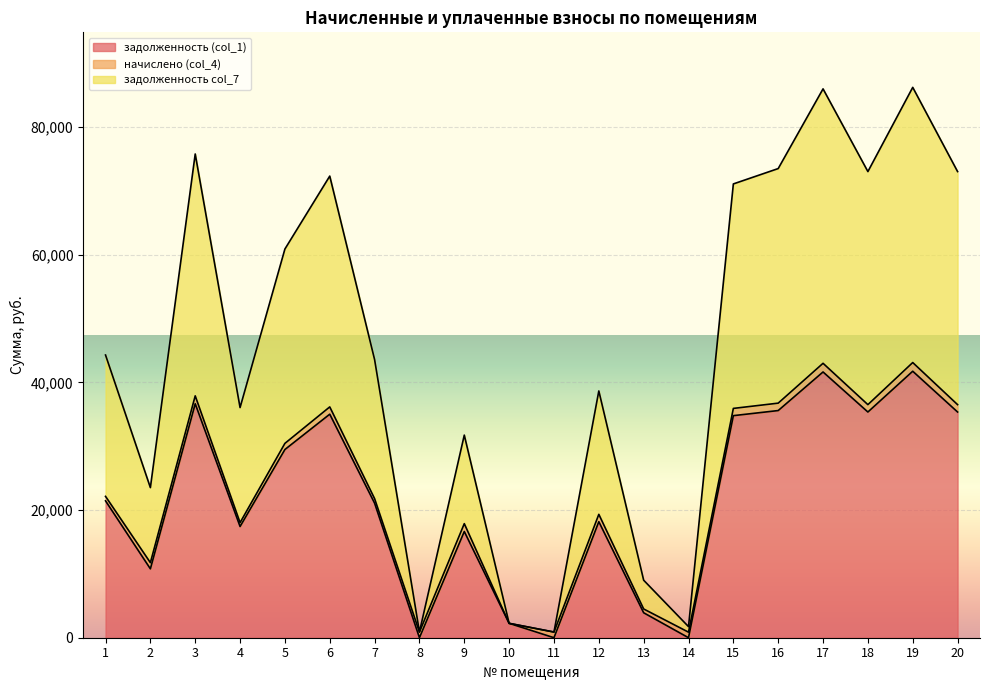

What is the sum of all задолженность (col_1) values?

437391.1